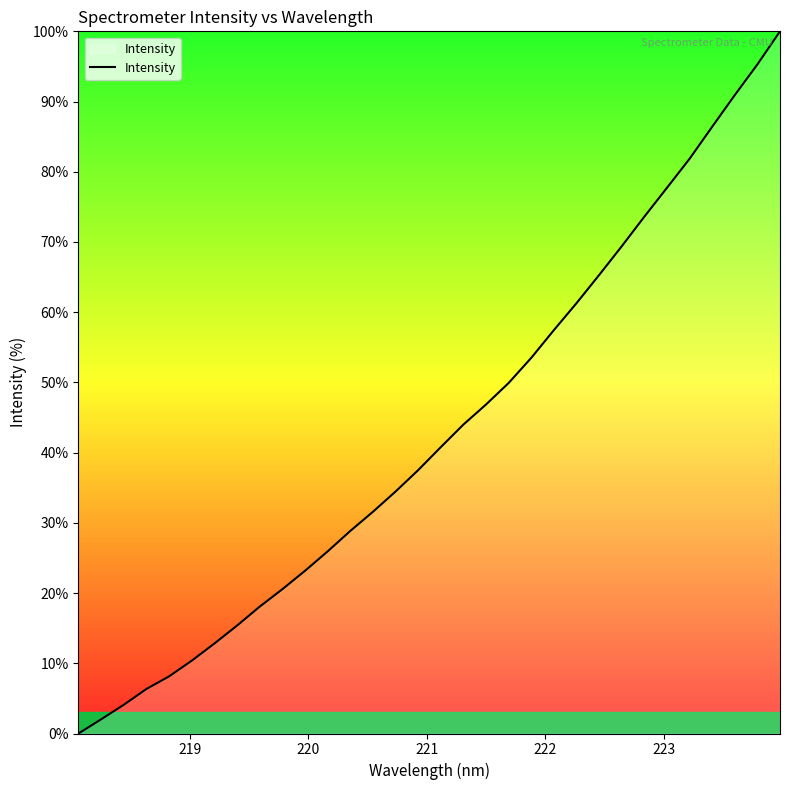

What is the greatest value displayed?

100.0